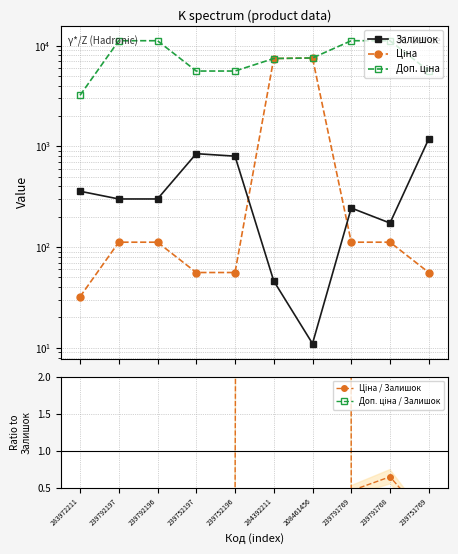

The value of Ціна / Залишок at 239792196 is 0.4. True or false?

True